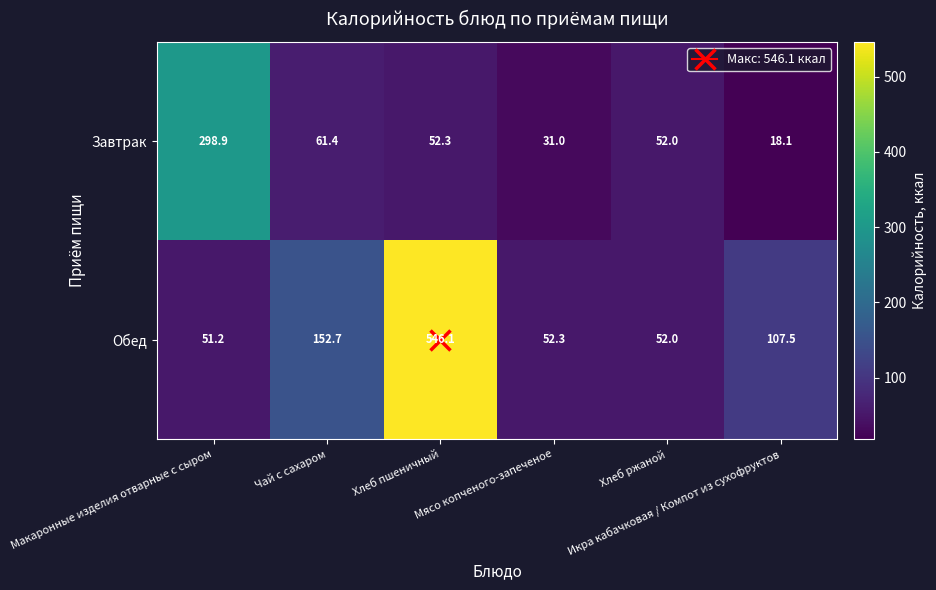

At which category does the chart reach its peak across all series?

Хлеб пшеничный